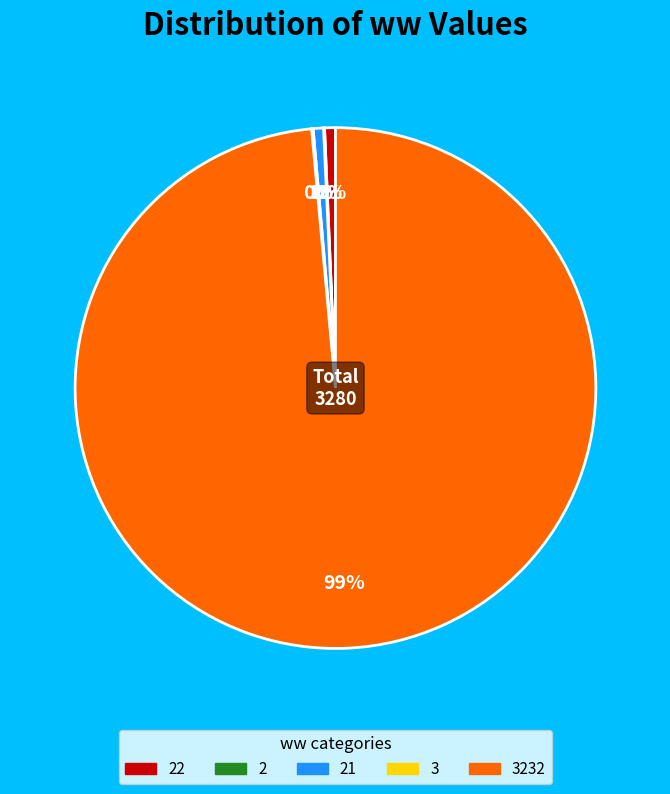

To the nearest percent, what is the average slice percentage?

20%